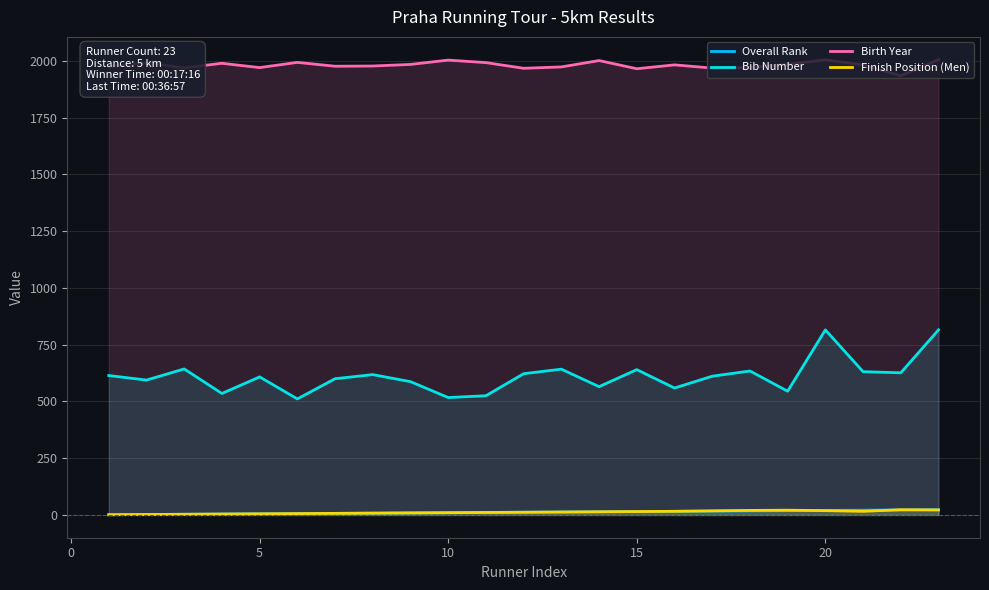

Does the chart have visible grid lines?

Yes